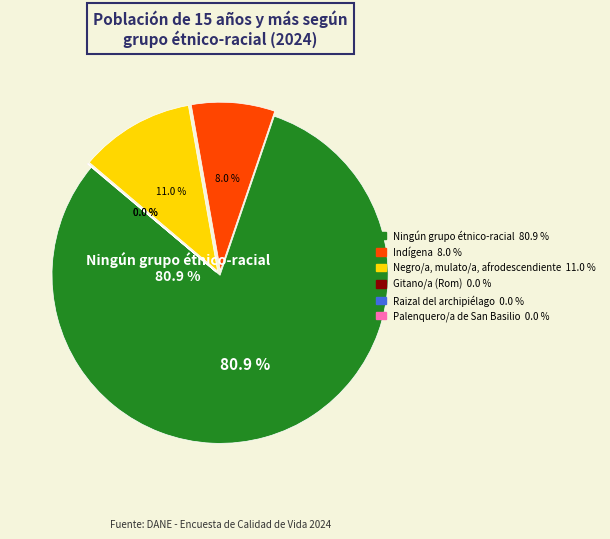

Is there a majority slice in this chart?

Yes